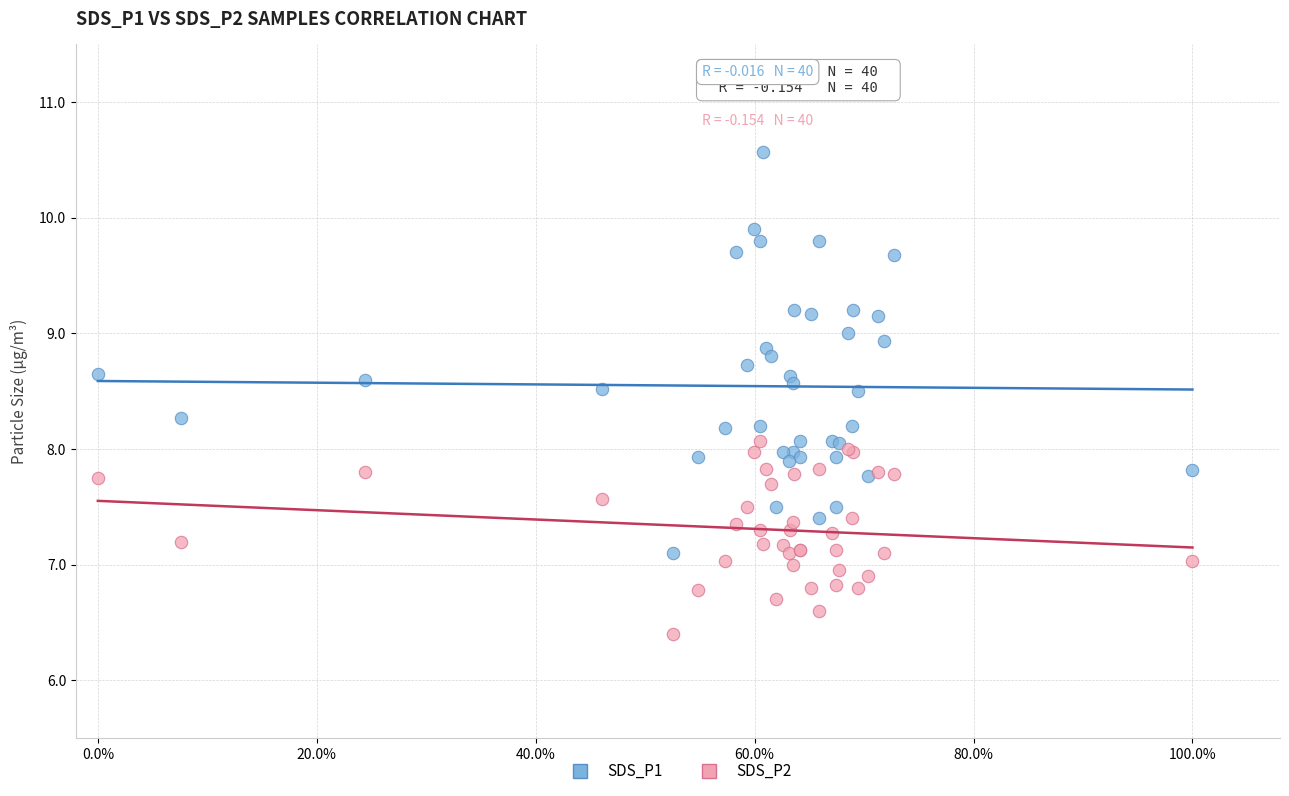

Which series contains the lowest Y value?

SDS_P2